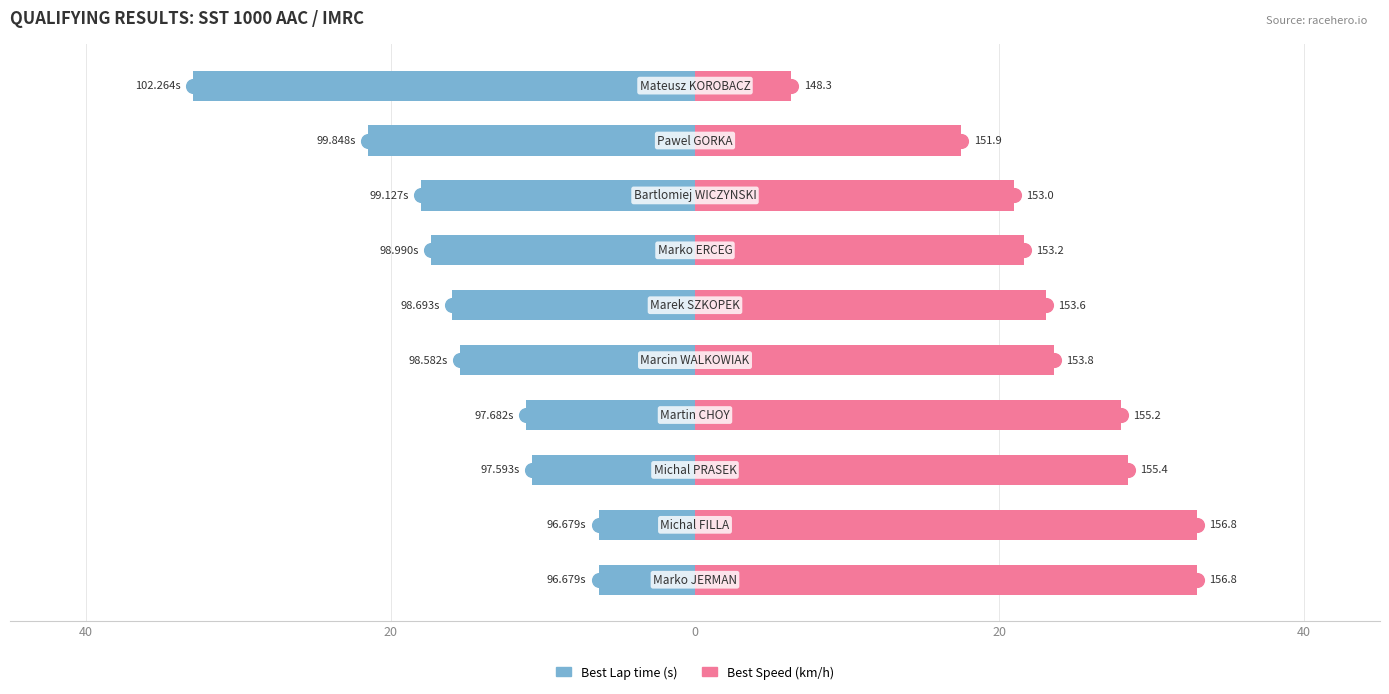

How many bars are there in total?

20